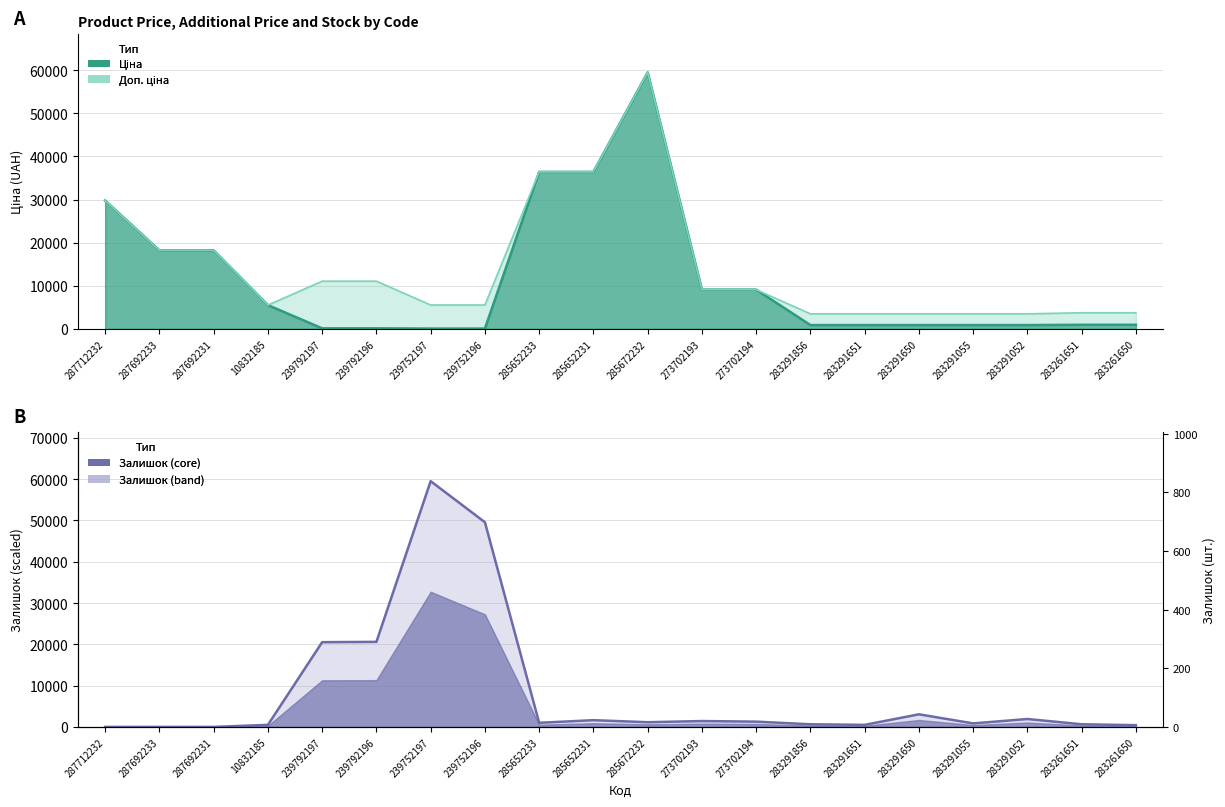

True or false: Залишок (line) has a value of 1917.8 at 283291052.

True